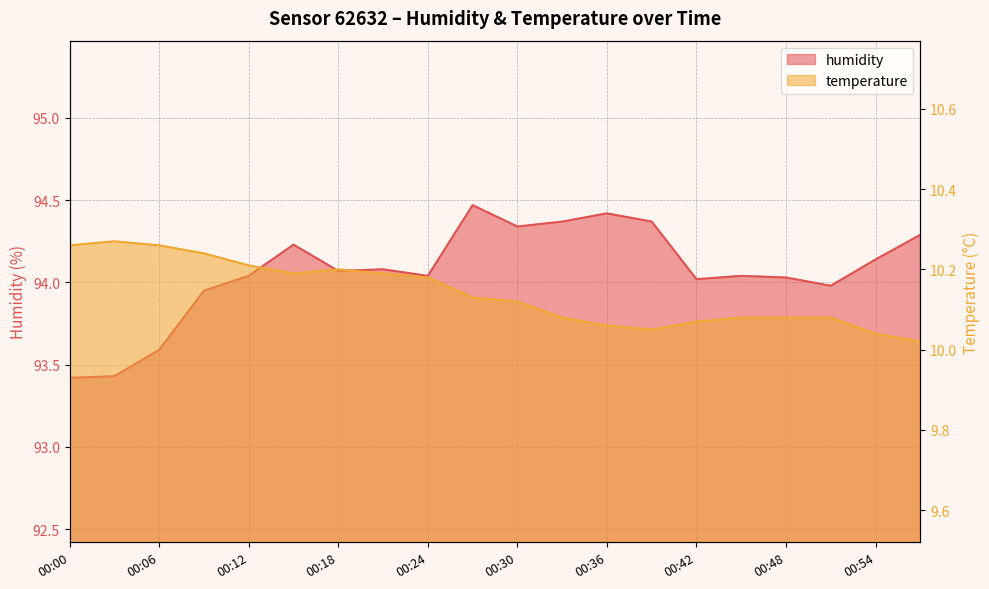

Which series changed the most between 00:51 and 00:54?

humidity